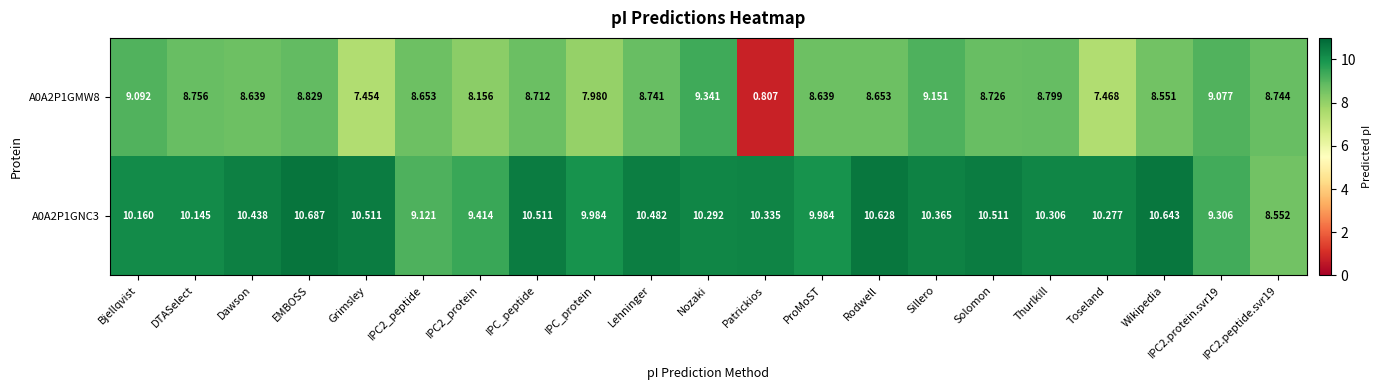

Is the value of A0A2P1GMW8 at IPC_peptide greater than the value of A0A2P1GNC3 at IPC2.peptide.svr19?

Yes